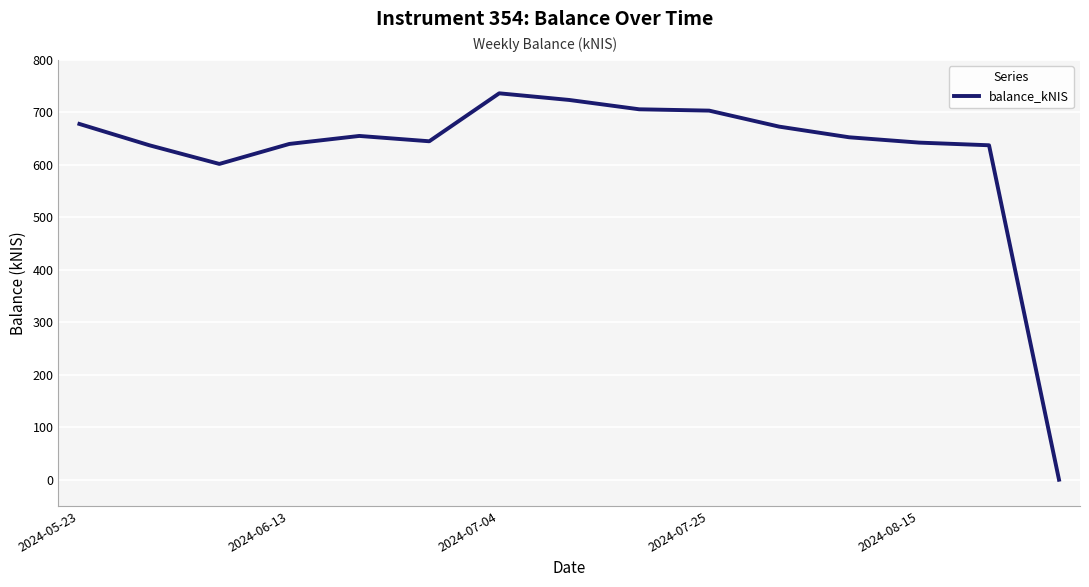

How many categories are shown in the chart?

15